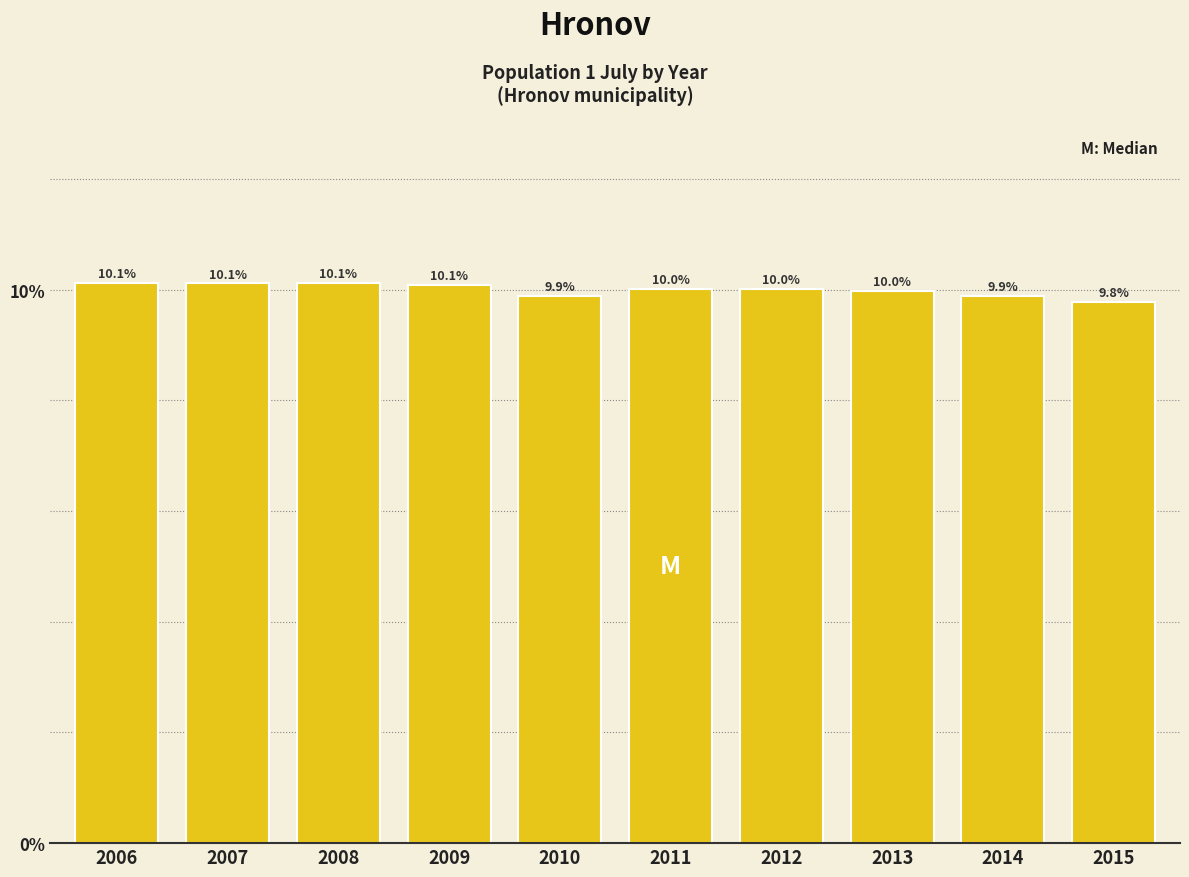

Reading left to right, transcribe all the data shown in this chart.

2006=10.1	2007=10.1	2008=10.1	2009=10.1	2010=9.9	2011=10.0	2012=10.0	2013=10.0	2014=9.9	2015=9.8